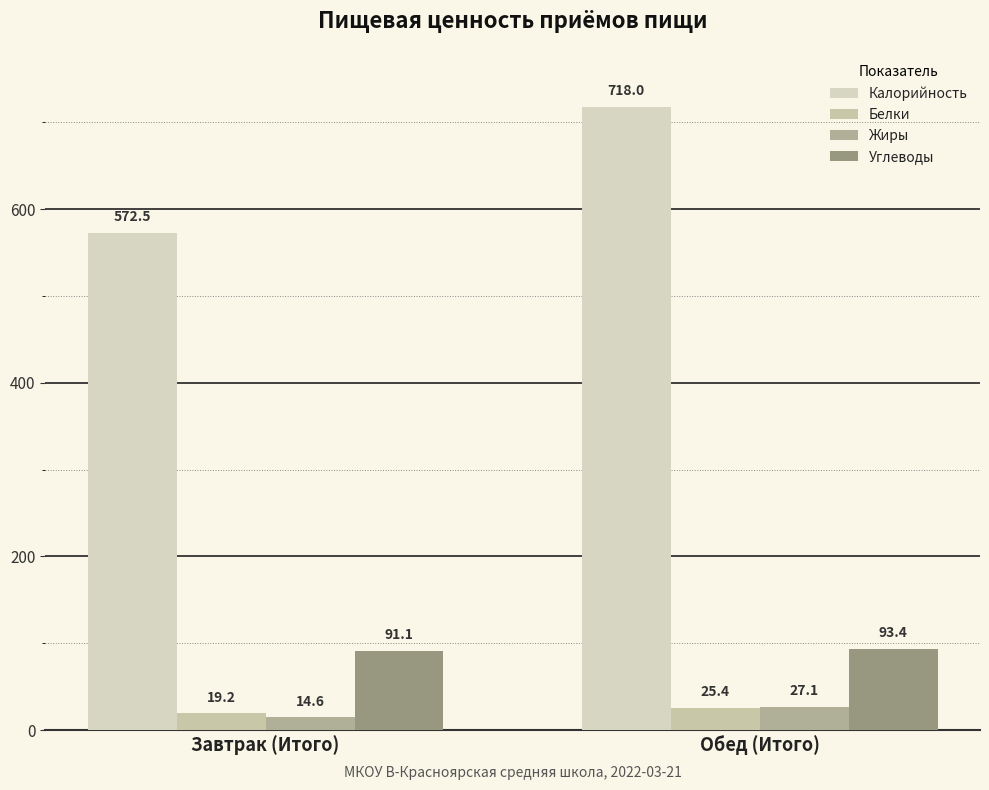

Is it true that Углеводы equals 40.3 at Завтрак (Итого)?

False